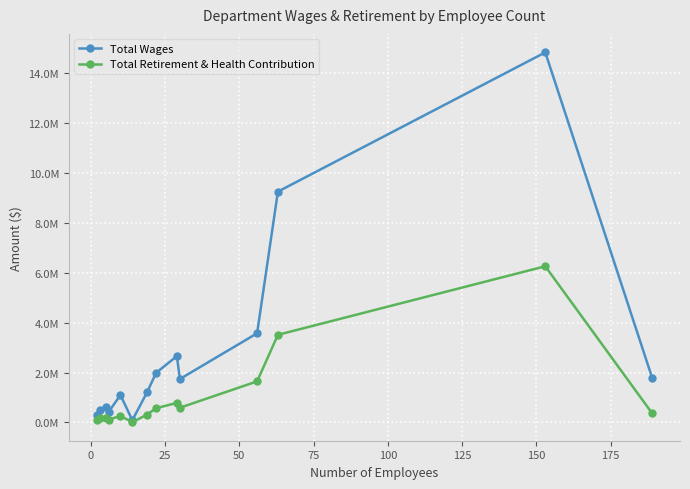

What is the maximum value shown in the chart?

14819569